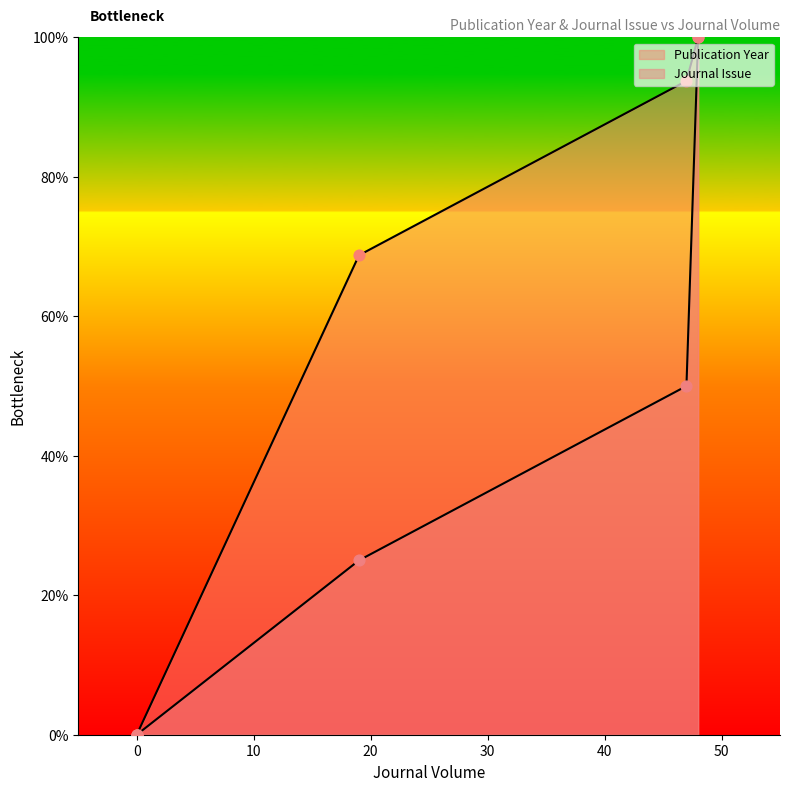

Which series has the largest total across all categories?

Publication Year